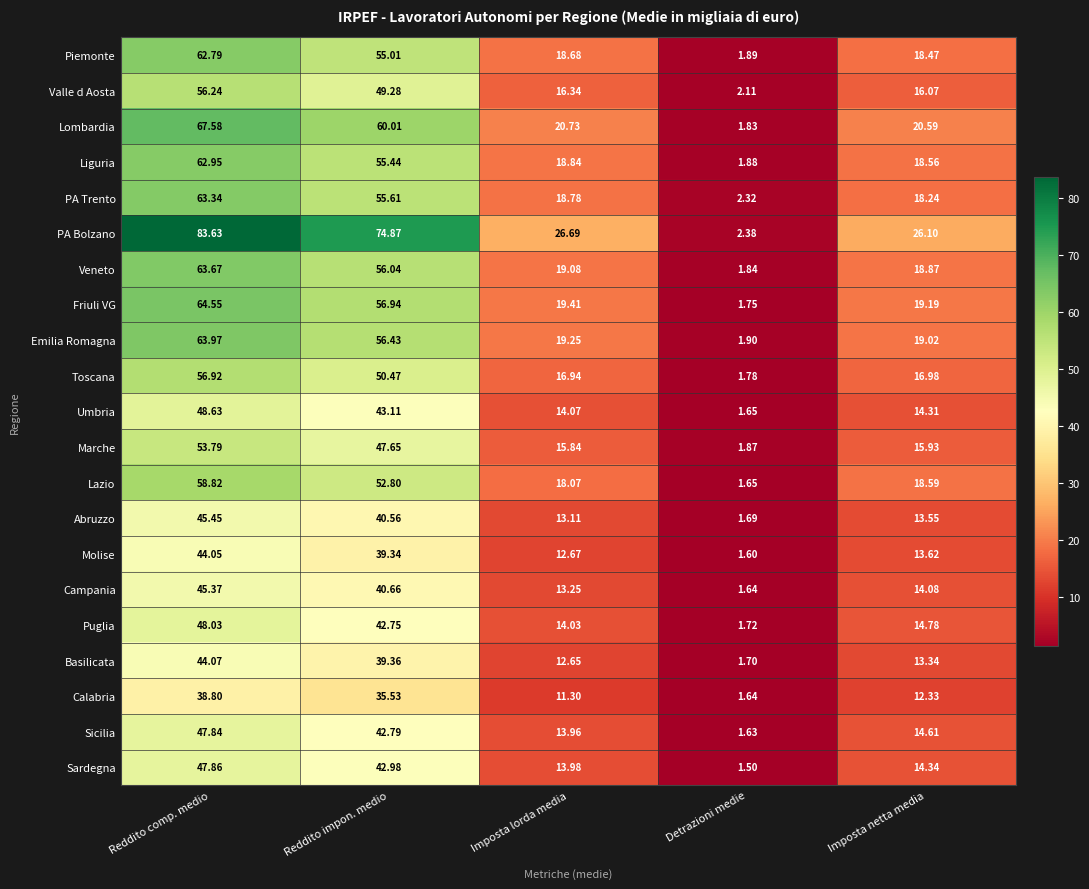

Which category has the lowest value in the Marche series?

Detrazioni medie